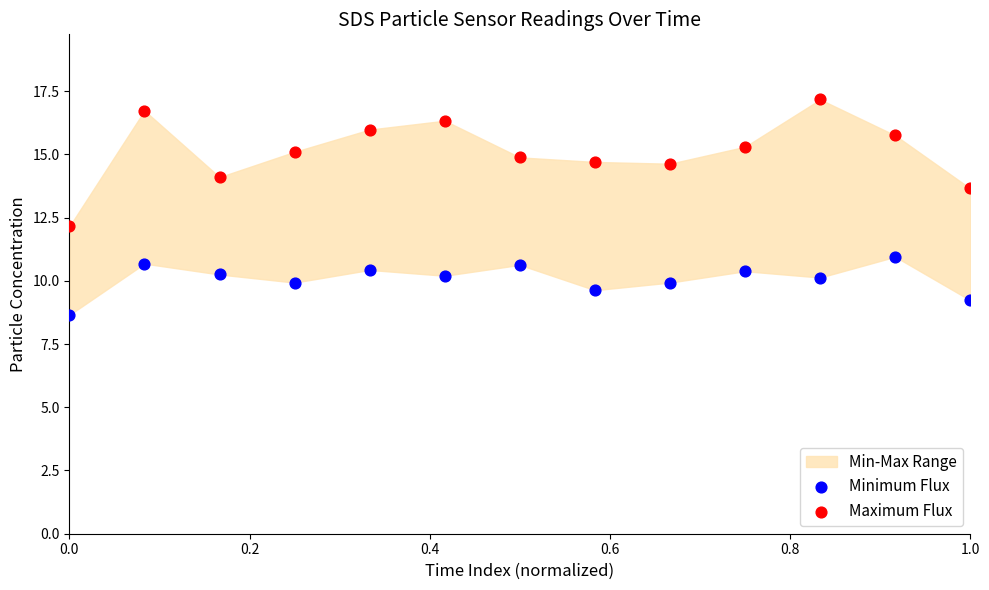

Across all data points, what is the range of Y values (max minus min)?

8.5